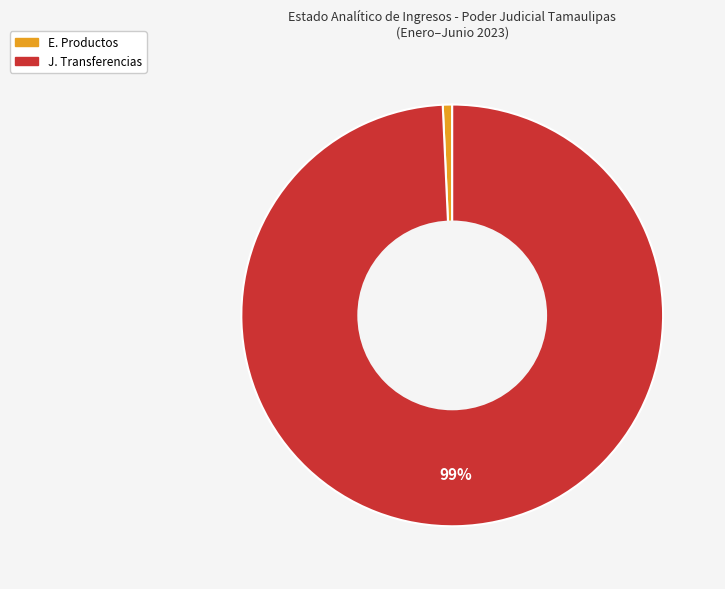

To the nearest percent, what is the average slice percentage?

50%